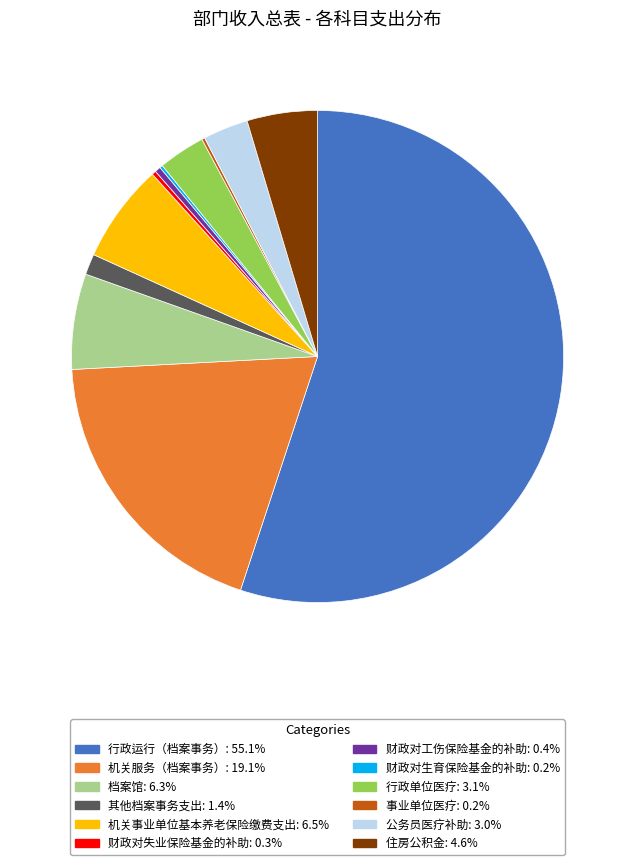

What is the largest slice in the pie chart?

行政运行（档案事务）